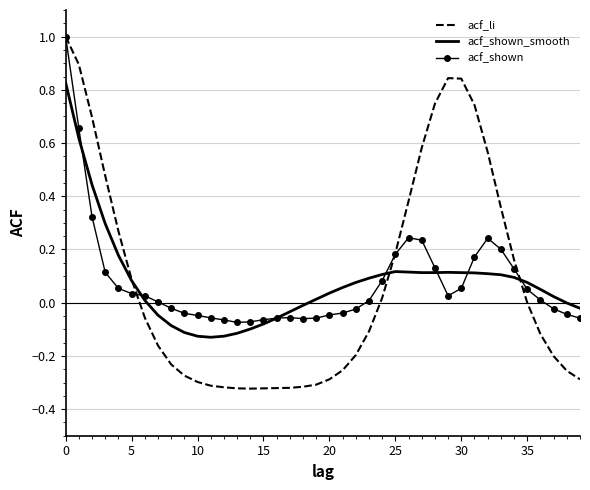

Which series has the largest range (max minus min)?

acf_li